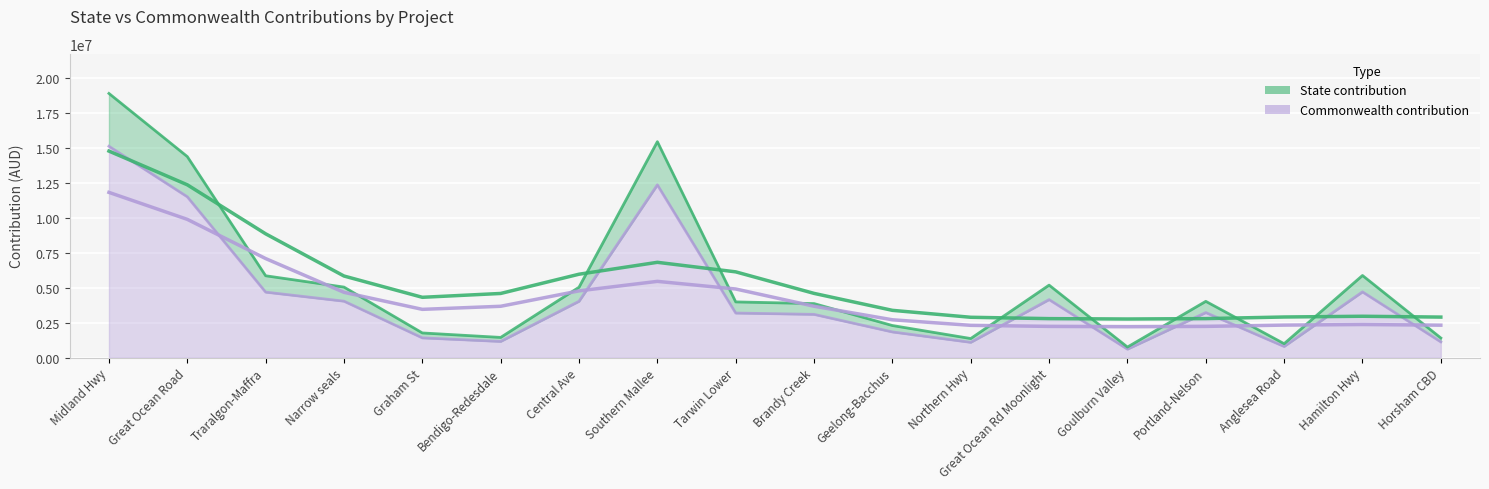

Is the value of State contribution at Goulburn Valley greater than the value of Commonwealth contribution at Brandy Creek?

No